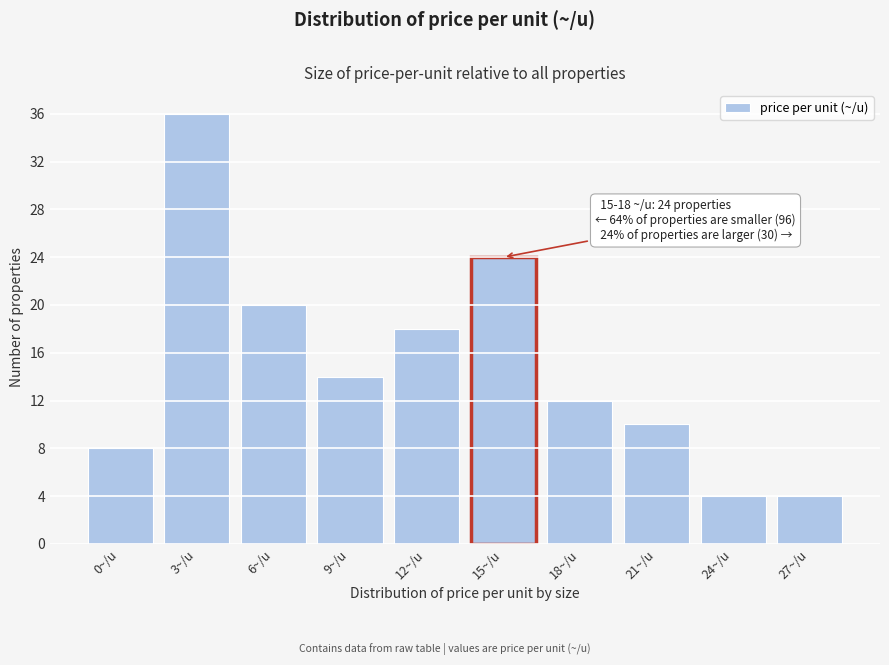

Reading left to right, extract all data points from this chart.

8	36	20	14	18	24	12	10	4	4